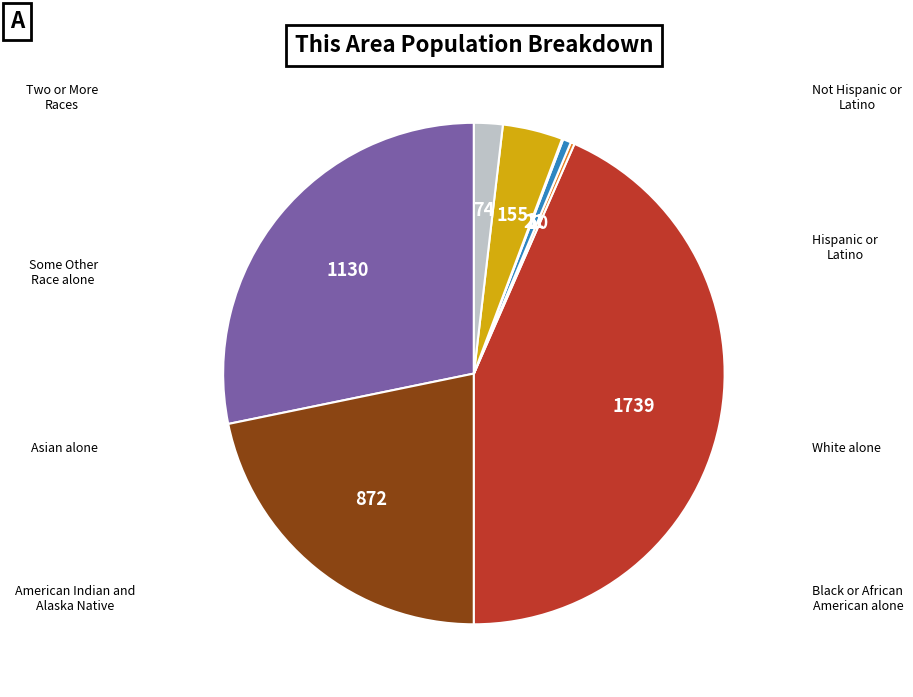

To the nearest percent, what is the combined percentage of Hispanic or Latino and White alone?

65%